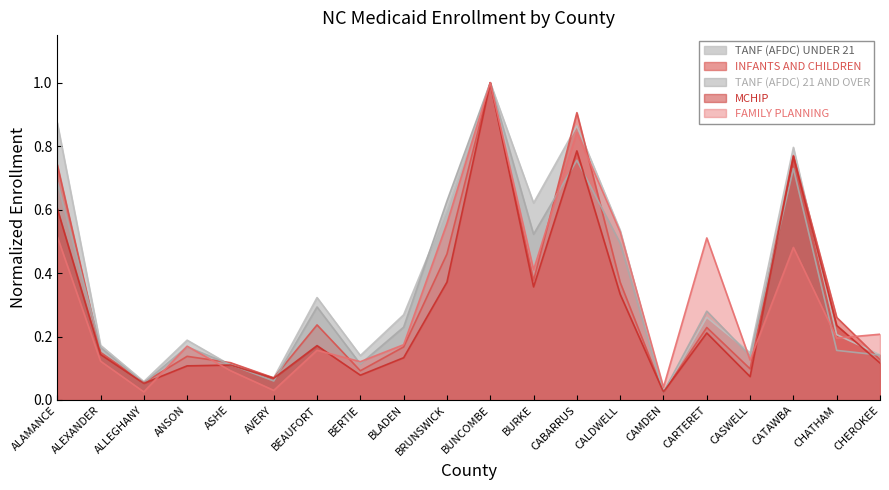

What are all the series names shown in the legend?

TANF (AFDC) UNDER 21, INFANTS AND CHILDREN, TANF (AFDC) 21 AND OVER, MCHIP, FAMILY PLANNING